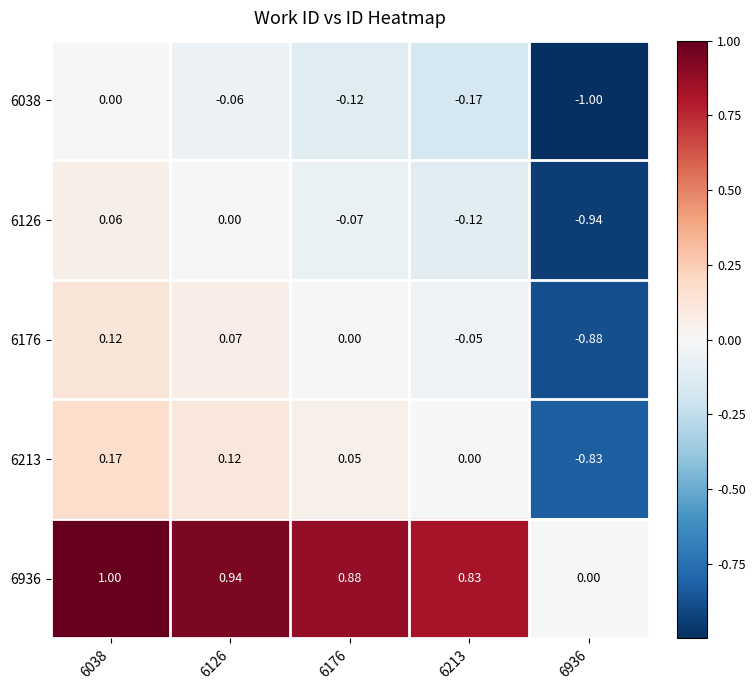

Is the value of 6126 at 6936 greater than the value of 6936 at 6126?

No